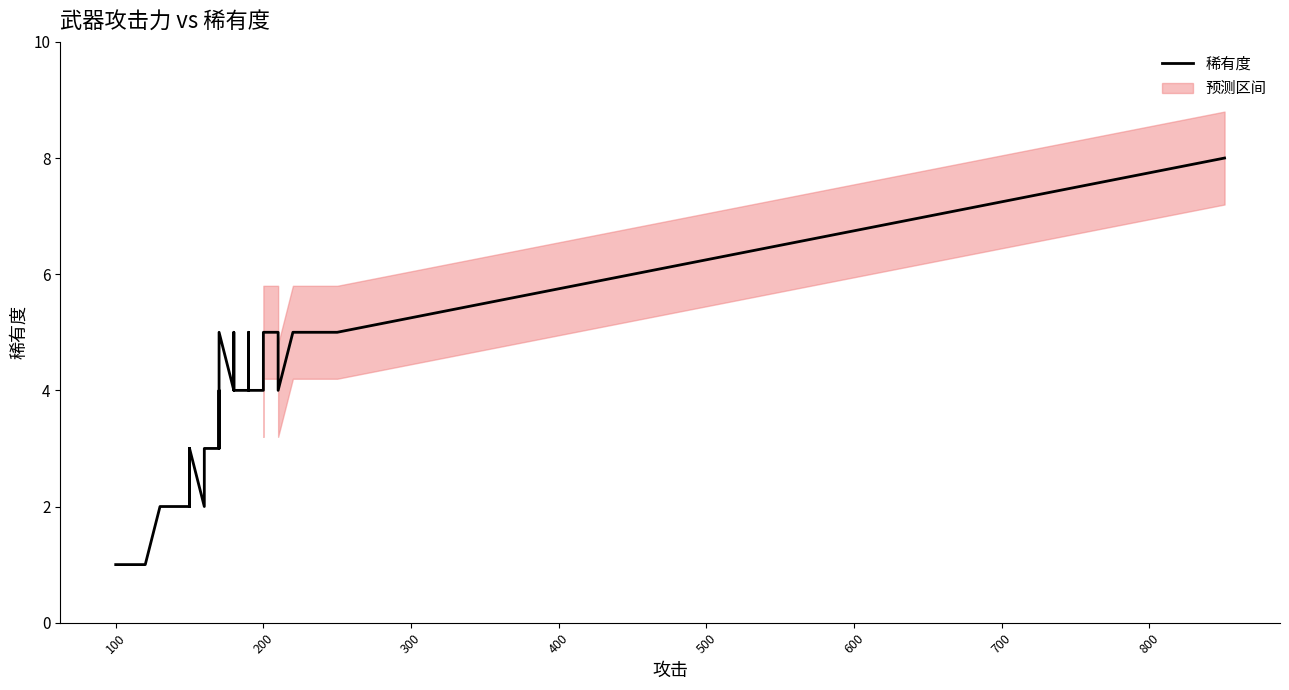

How many points are higher than both their immediate neighbors (excluding endpoints)?

6